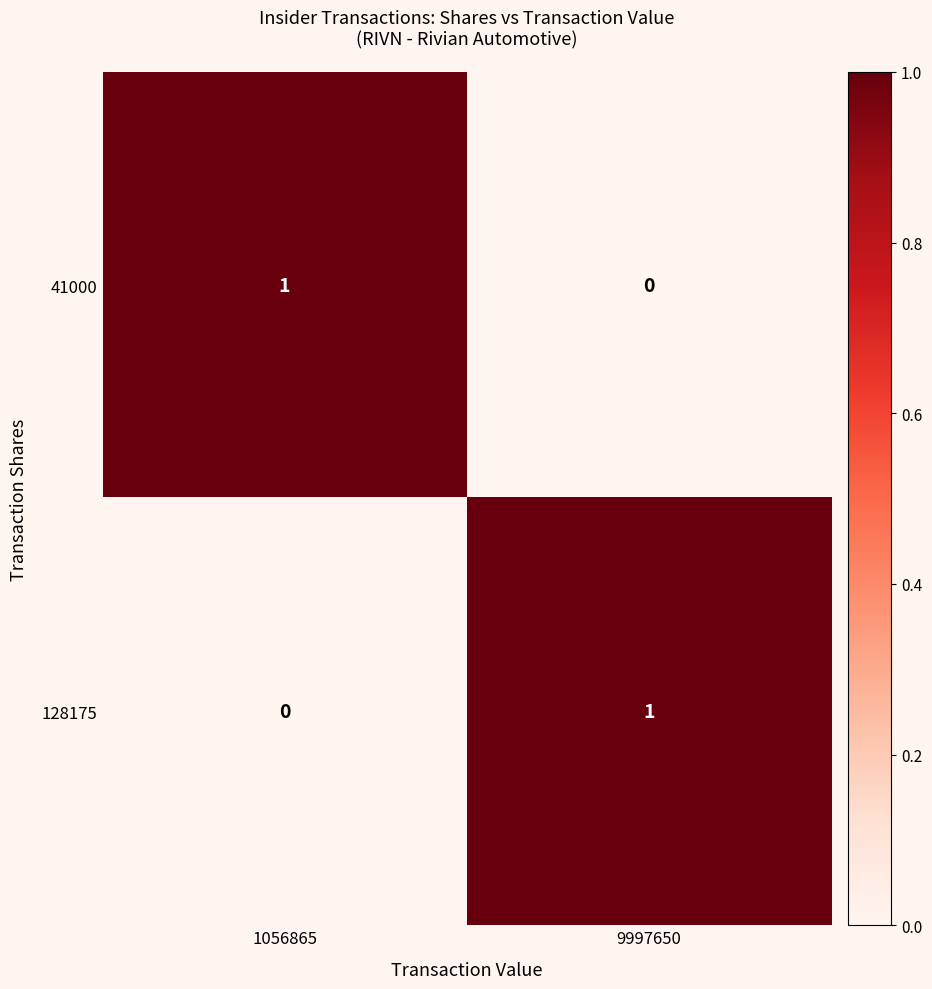

How many categories are shown in the chart?

2